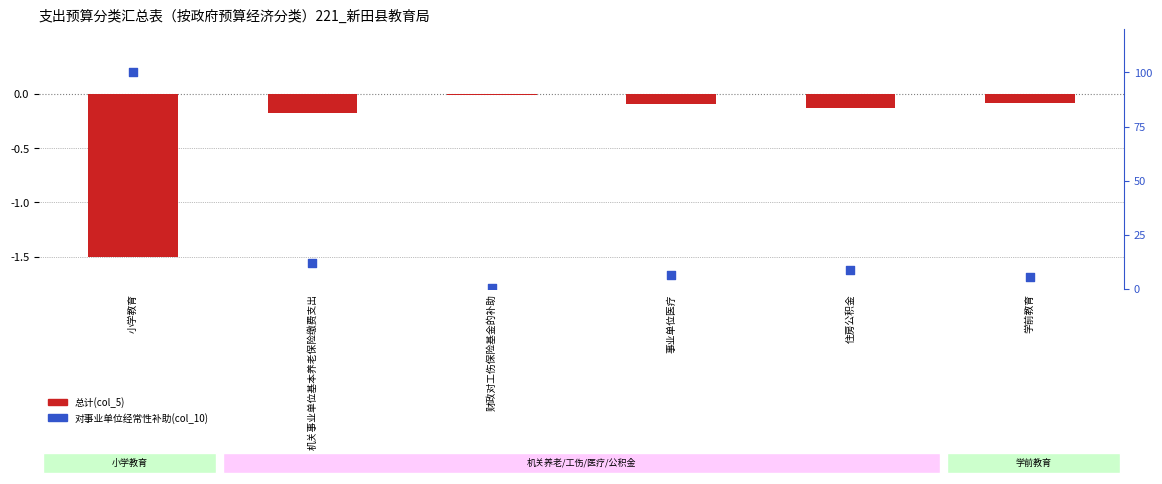

Is the value of 对事业单位经常性补助(col_10) at 小学教育 greater than the value of 总计(col_5) at 住房公积金?

Yes